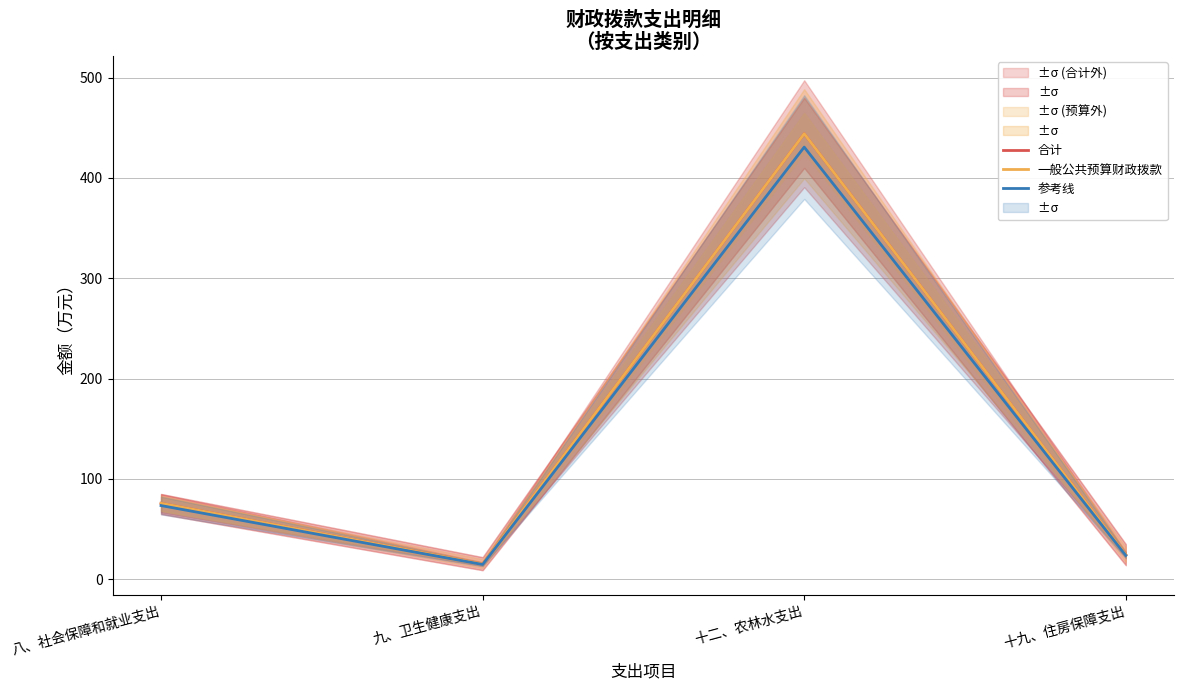

What is the difference between the 合计 values at 十二、农林水支出 and 十九、住房保障支出?

419.7